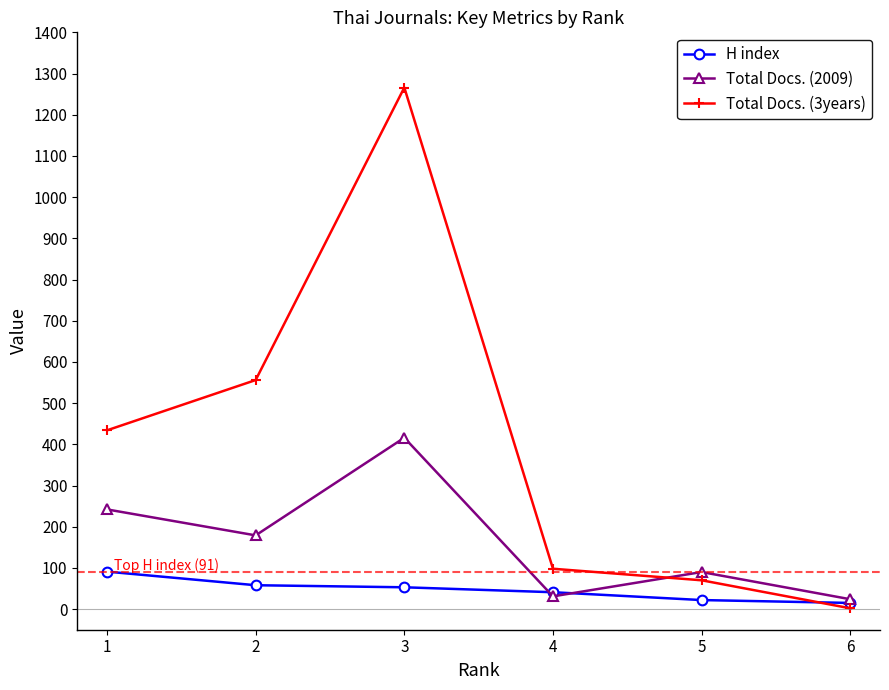

List the series in order of their peak value, lowest first.

H index, Total Docs. (2009), Total Docs. (3years)